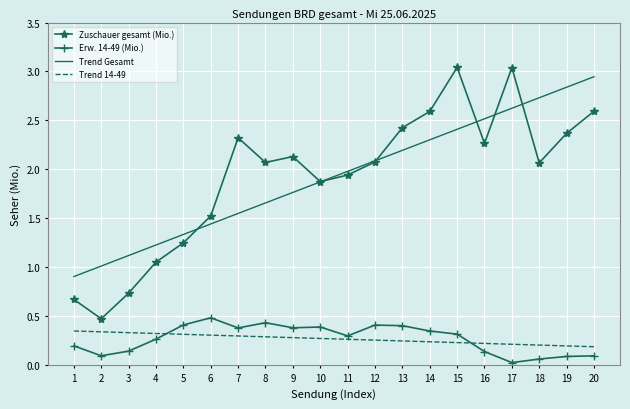

What is the sum of all Trend Gesamt values?

38.5